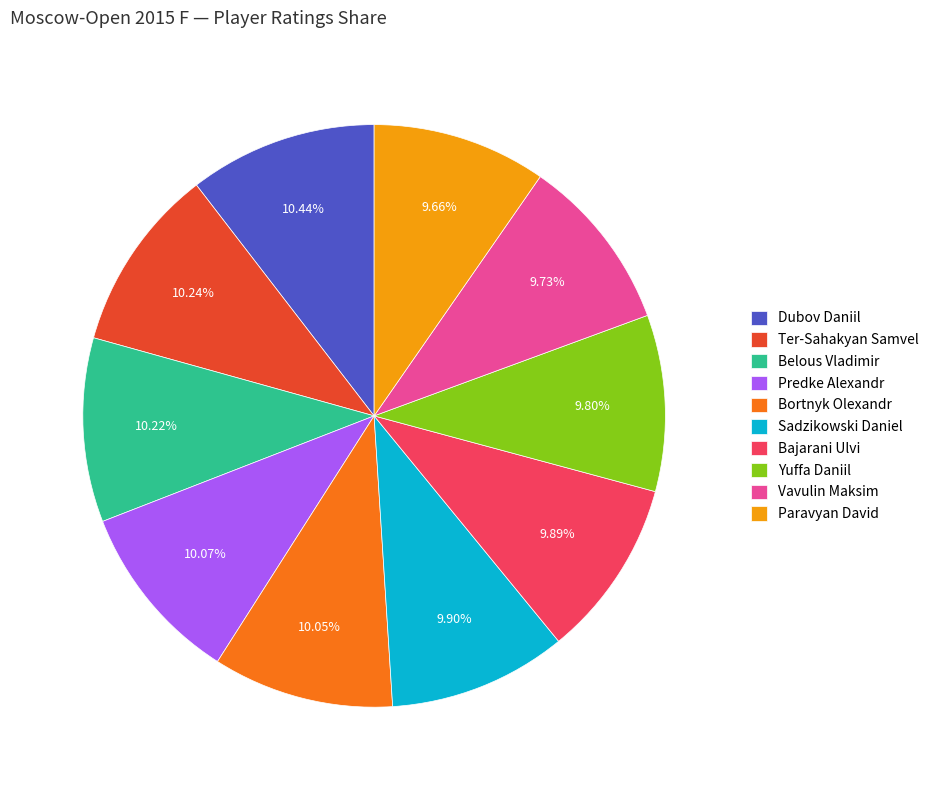

Is the sum of Sadzikowski Daniel and Bortnyk Olexandr greater than half?

No